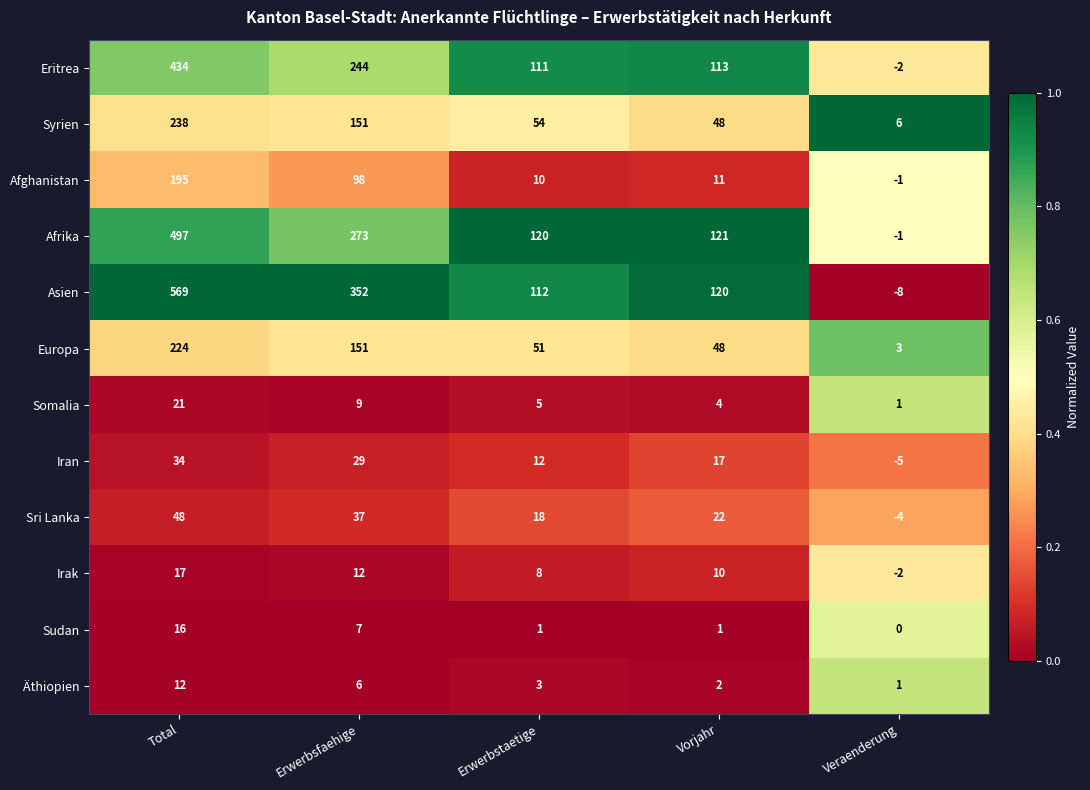

List the labels in order of Asien value, largest first.

Total, Erwerbsfaehige, Vorjahr, Erwerbstaetige, Veraenderung